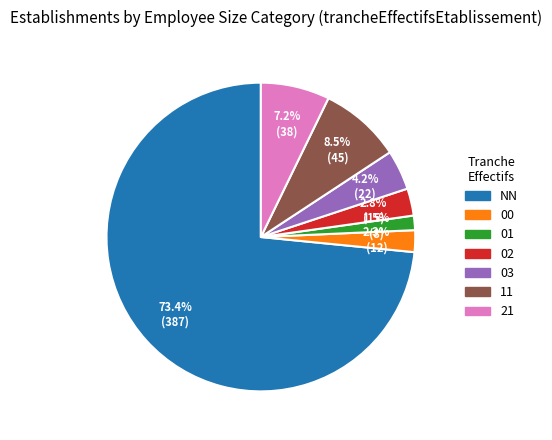

How many segments does this pie chart have?

7